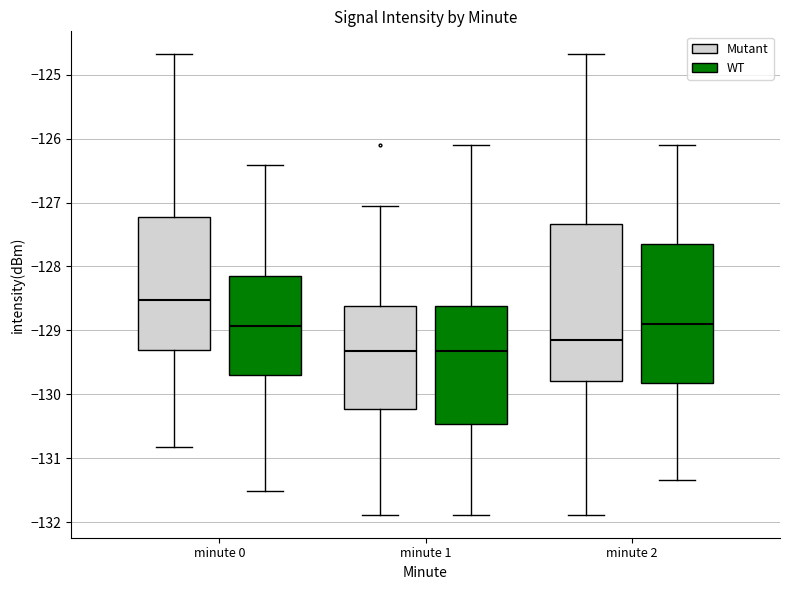

Which box has the highest median line?

minute 0 (Mutant)